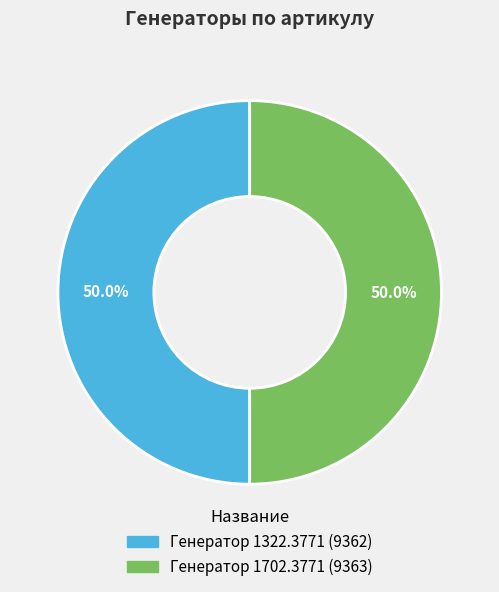

To the nearest percent, what portion does Генератор 1702.3771 represent?

50%